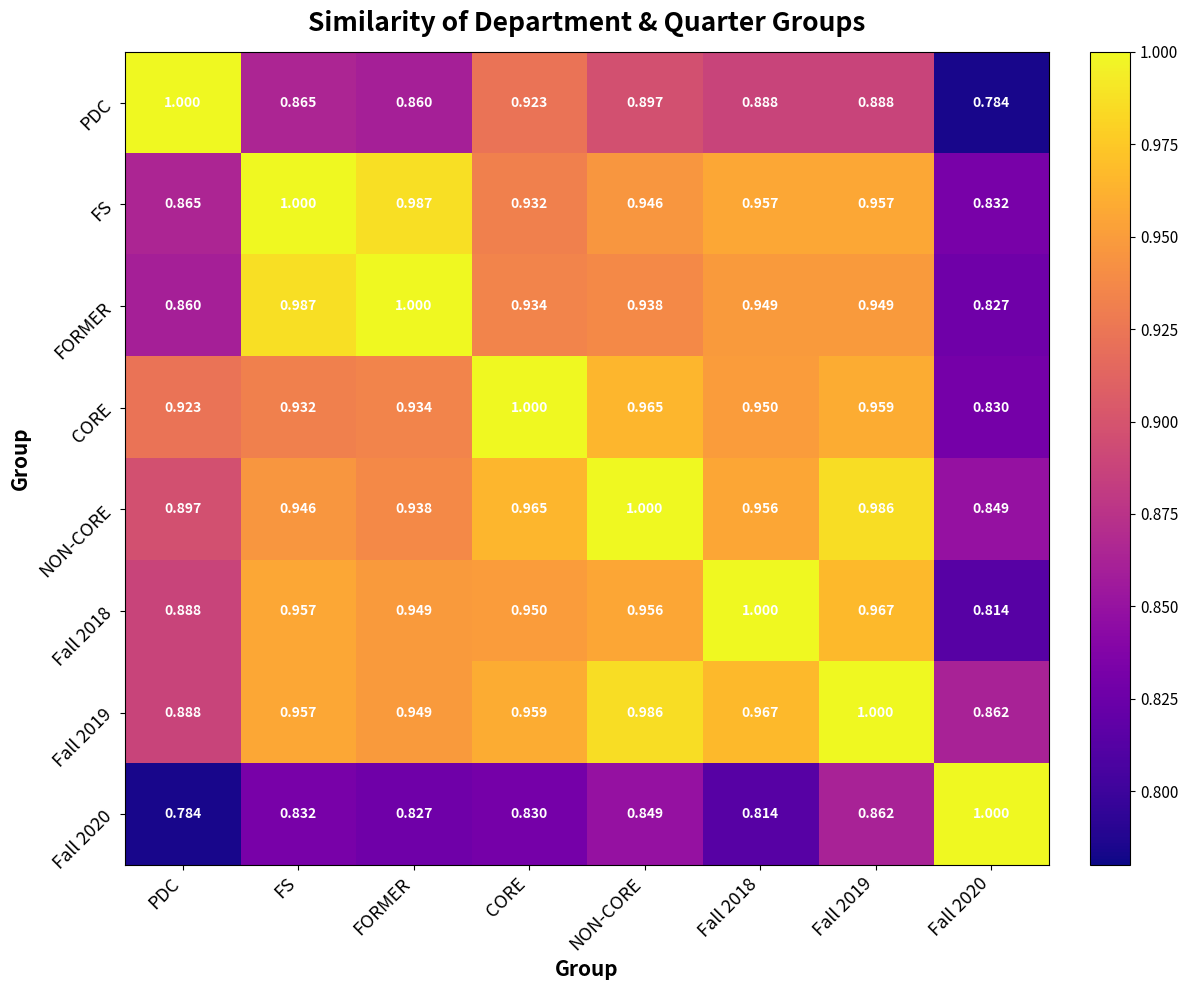

At which label does CORE reach its peak?

CORE